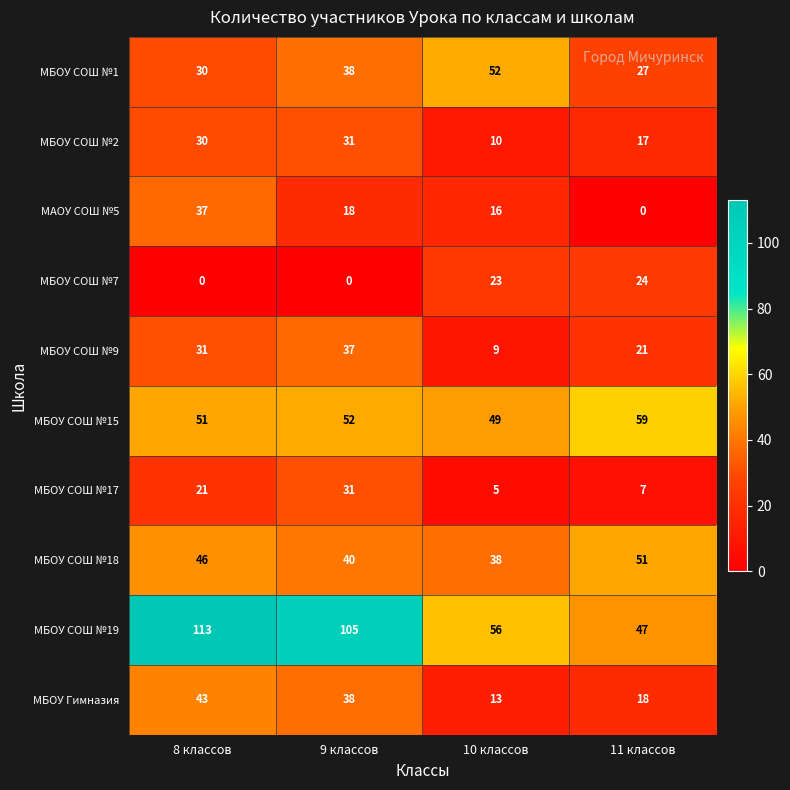

How many data points does each series have?

4